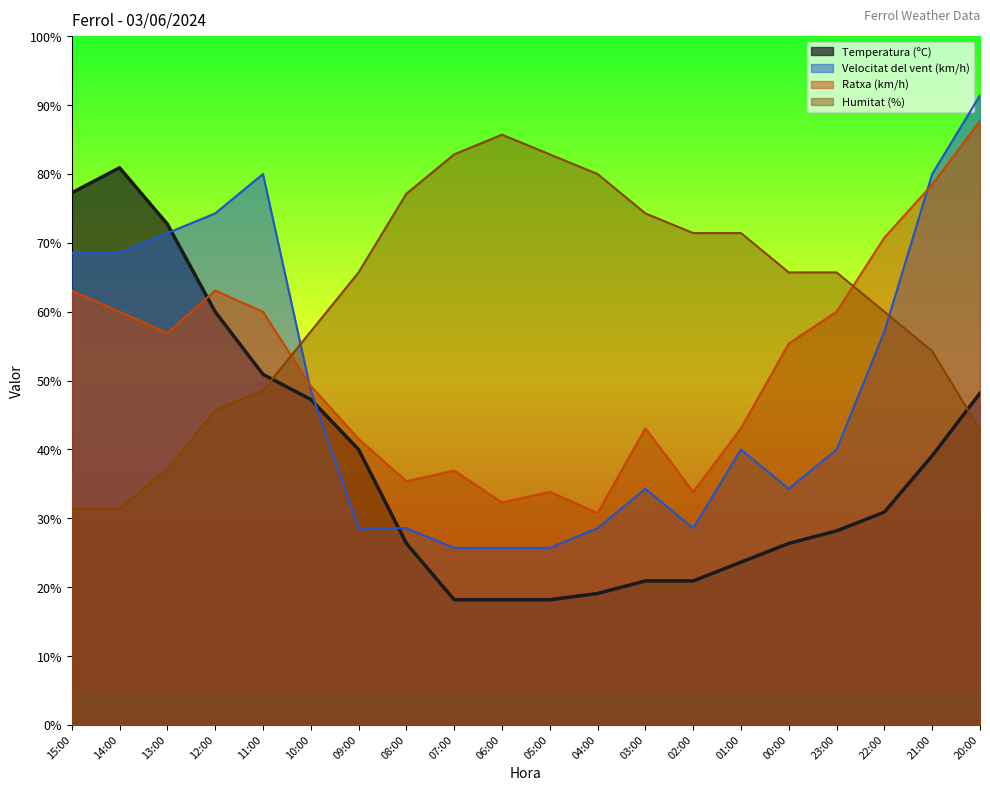

Count the number of categories in the chart.

20